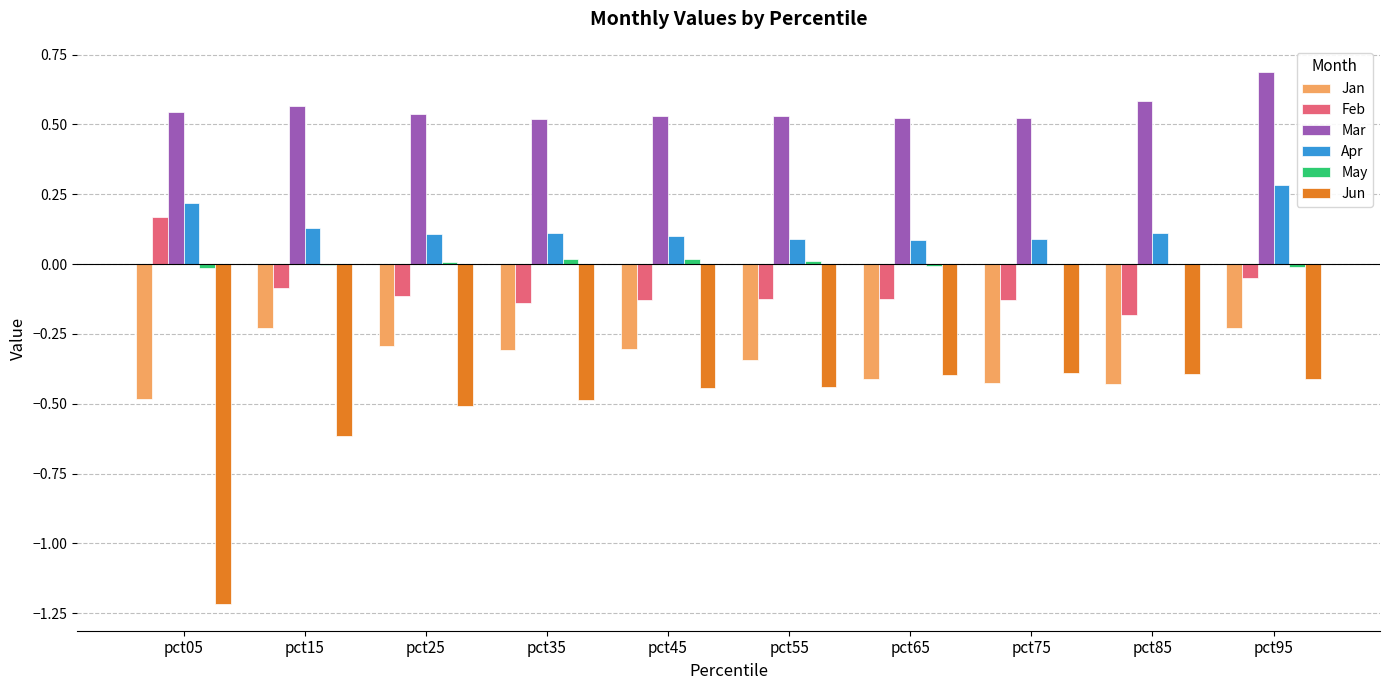

Is the value of Apr at pct15 greater than the value of Mar at pct75?

No